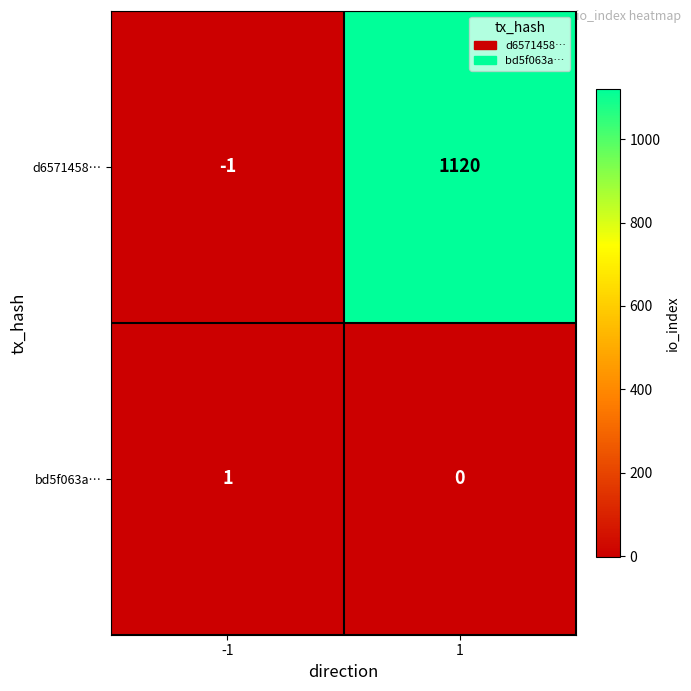

Rank the series by their average value, from highest to lowest.

d6571458…, bd5f063a…